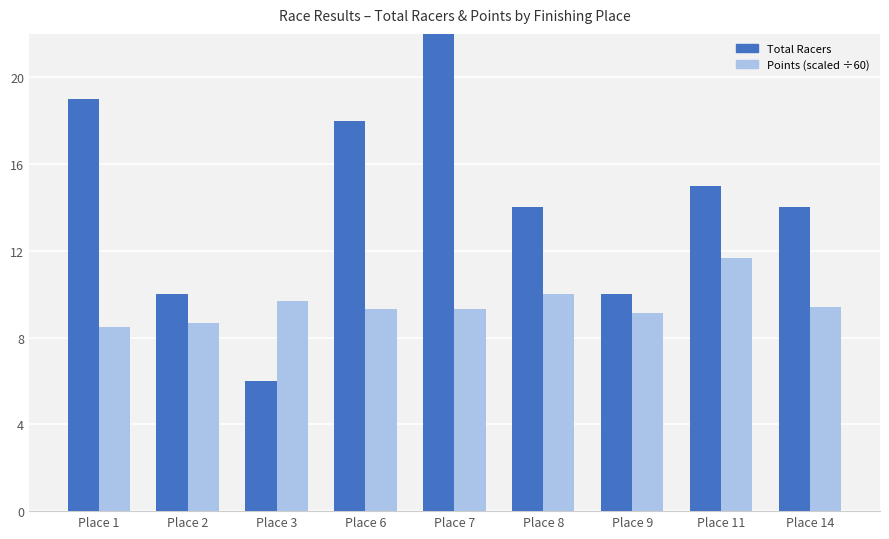

Rank the series by their maximum value, from lowest to highest.

Points (scaled ÷60), Total Racers